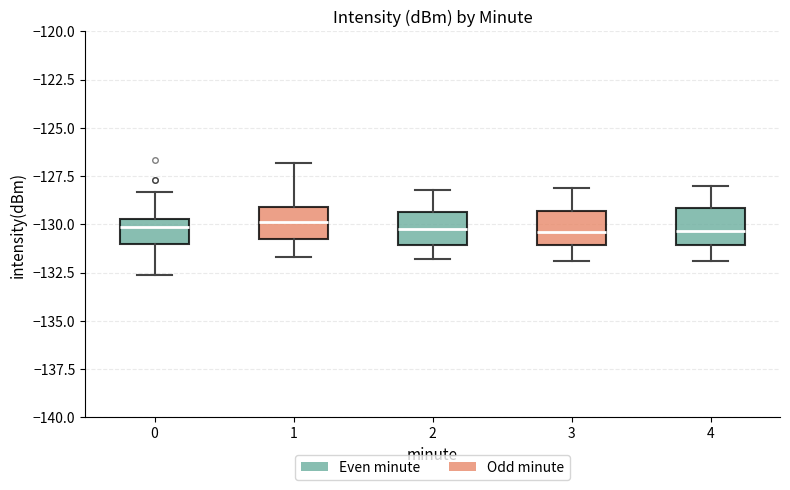

Reading left to right, transcribe this box plot: for each box, give where its median line is, the range the box spans, and where its two whiskers end, as read against the y-axis. The values are not printed on the chart, so give them approximately, as read against the axis.

0: median -130.0, box -131.0 to -129.5, whiskers -132.5 to -128.5
1: median -130.0, box -131.0 to -129.0, whiskers -131.5 to -127.0
2: median -130.0, box -131.0 to -129.5, whiskers -132.0 to -128.0
3: median -130.5, box -131.0 to -129.5, whiskers -132.0 to -128.0
4: median -130.5, box -131.0 to -129.0, whiskers -132.0 to -128.0